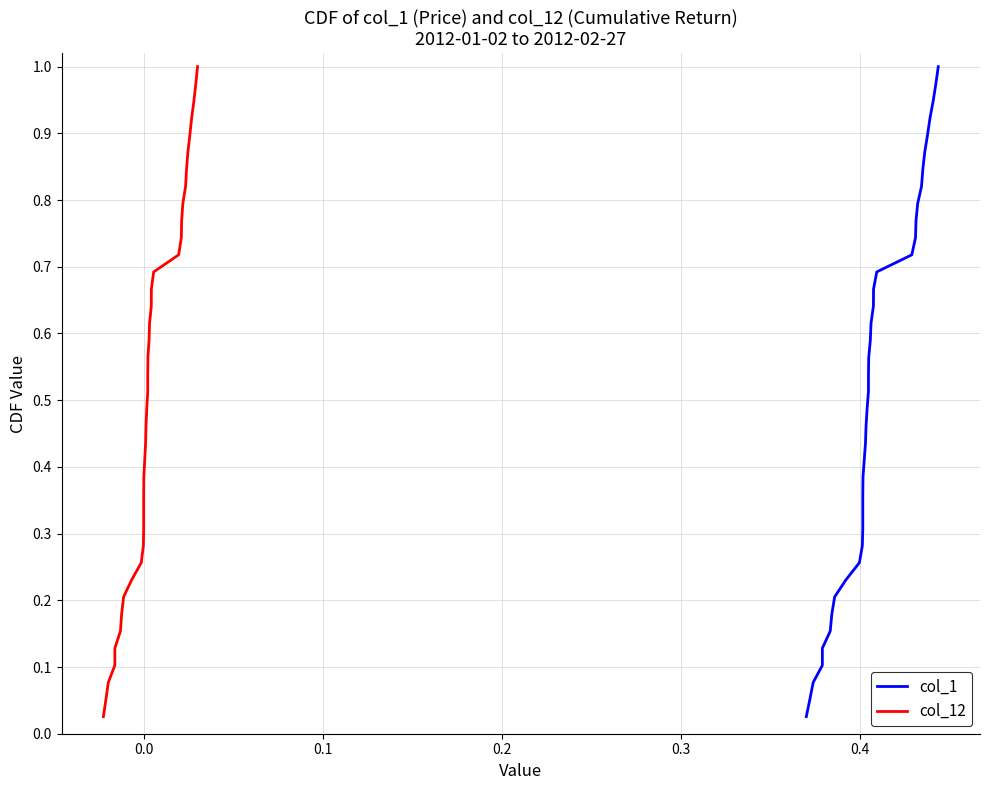

Which series has the widest spread of values?

col_1